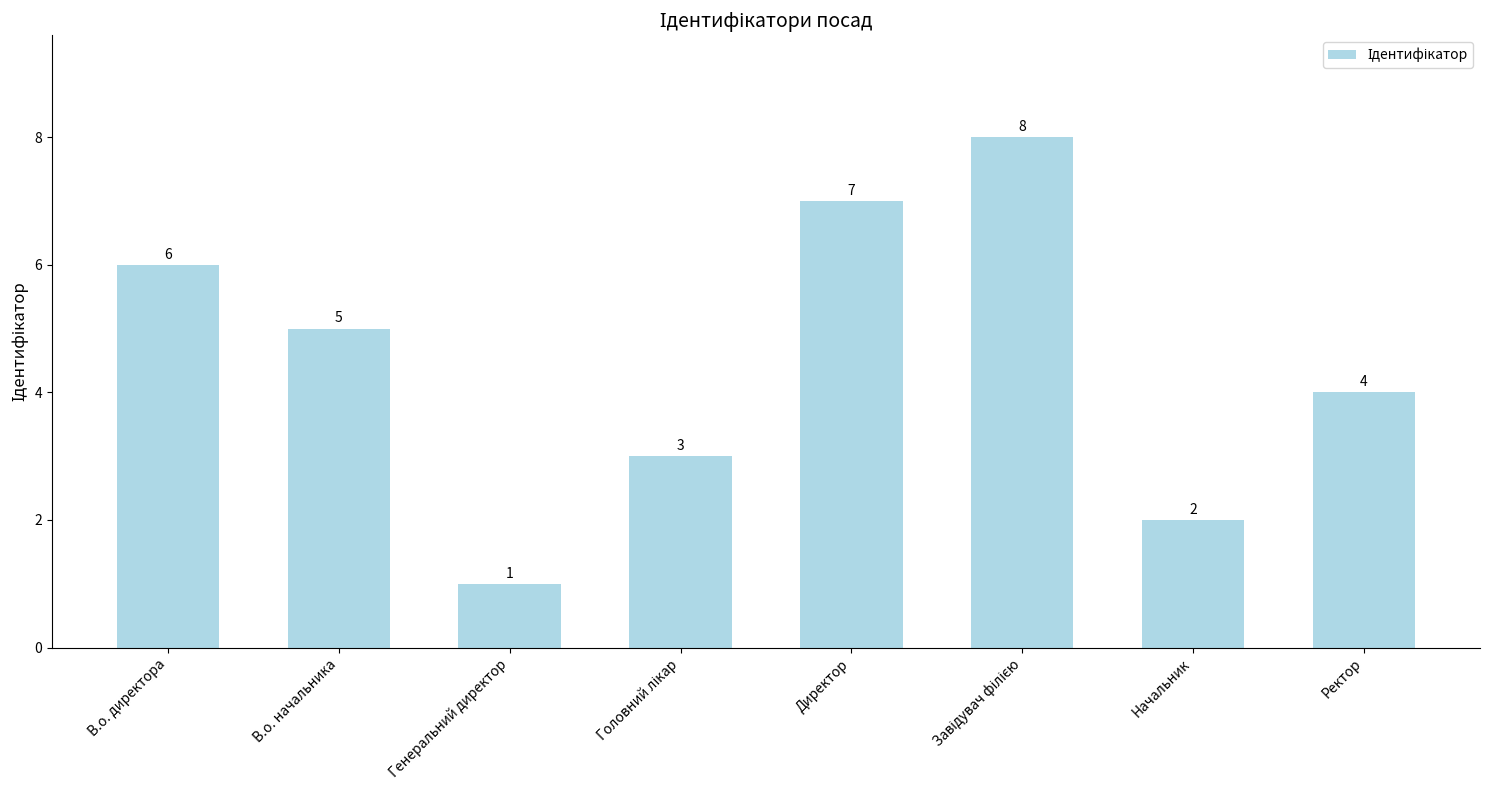

What position from the left is В.о. начальника?

2